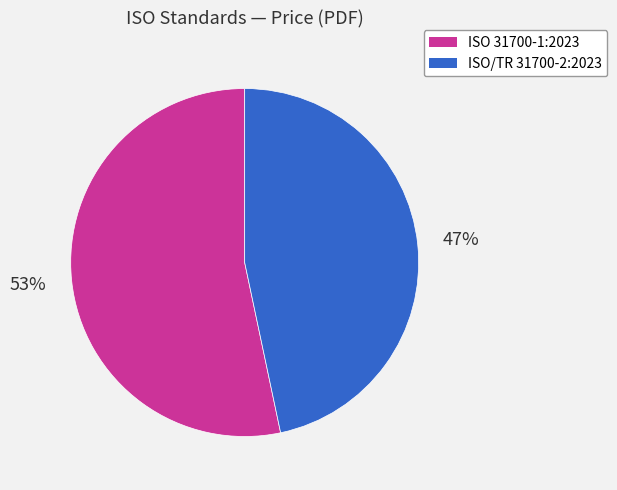

What percentage is the ISO/TR 31700-2:2023 slice, to the nearest percent?

47%